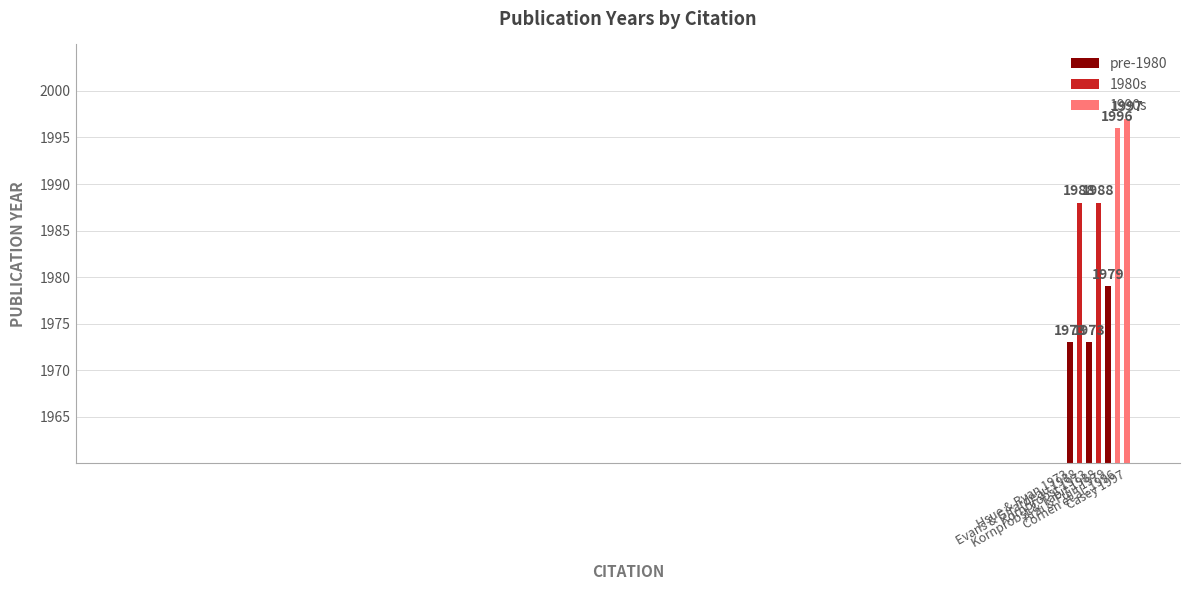

The chart shows a value of 1988 at Kornprobst & Tabit 1988. True or false?

True